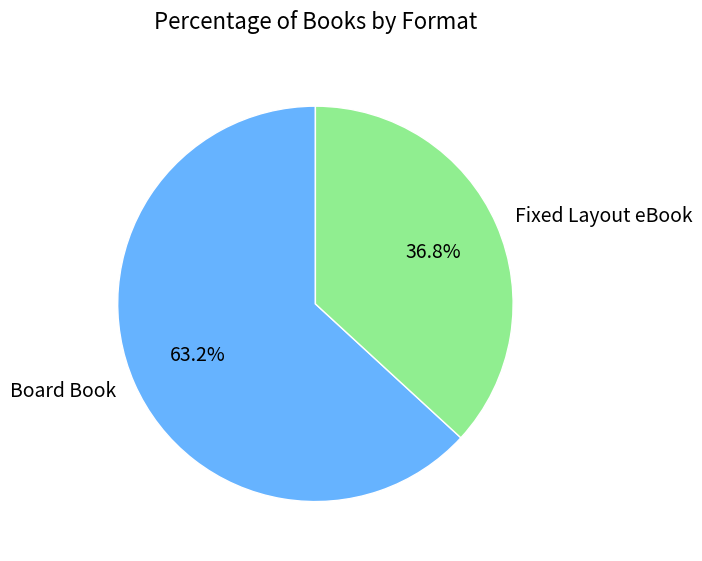

Which slice is the smallest?

Fixed Layout eBook